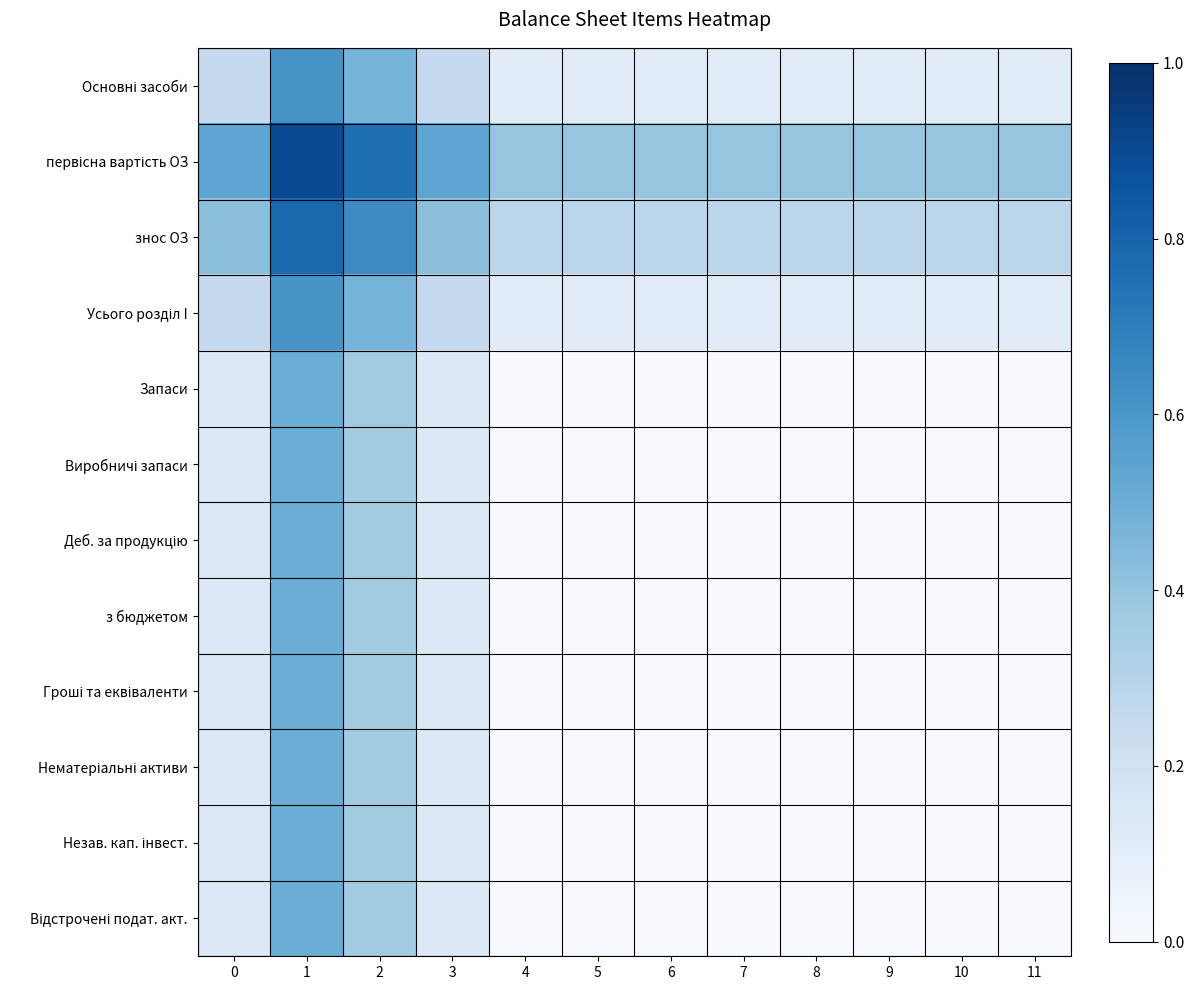

List the series in order of their peak value, highest first.

первісна вартість ОЗ, знос ОЗ, Основні засоби, Усього розділ I, Деб. за продукцію, з бюджетом, Запаси, Виробничі запаси, Гроші та еквіваленти, Нематеріальні активи, Незав. кап. інвест., Відстрочені подат. акт.